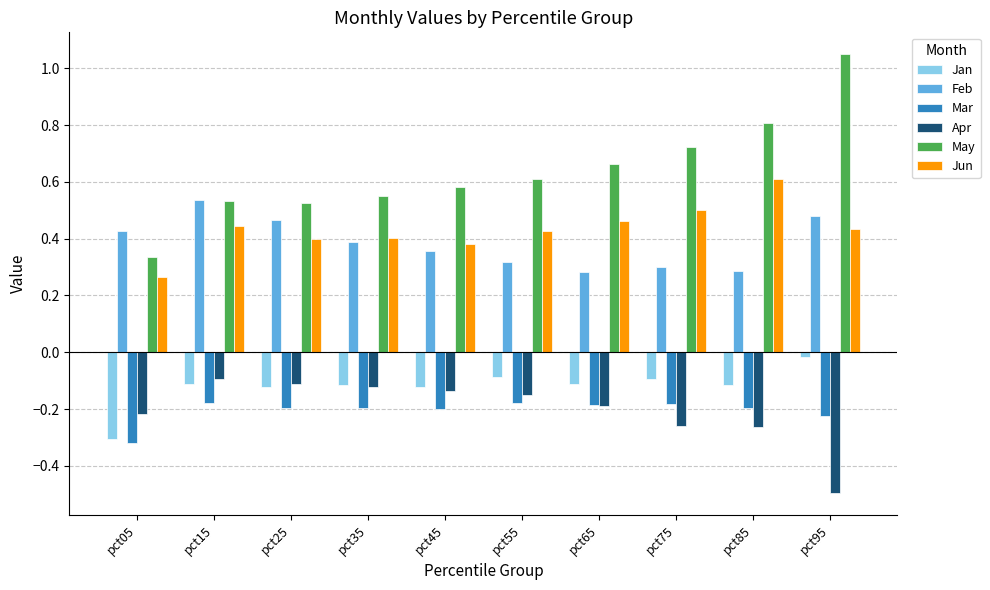

Which category has the lowest value across all series?

pct95